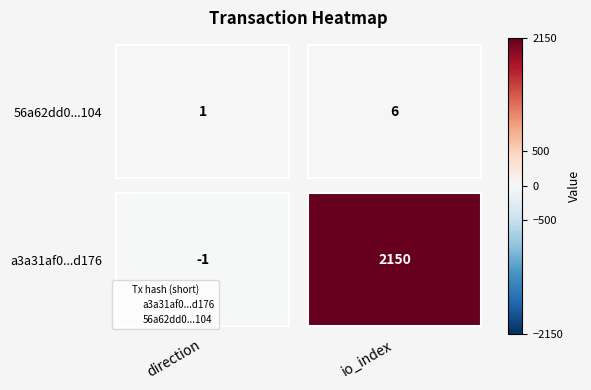

What is the sum of the a3a31af0045d8892b4991b2c75938f7e34fd176 values at direction and io_index?

2149